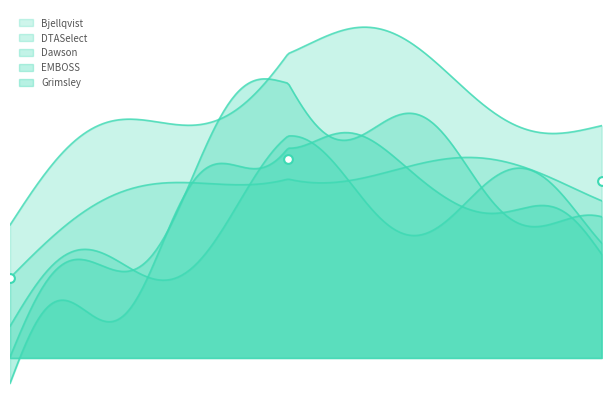

Is the value of Grimsley at 5.436 greater than the value of Bjellqvist at 5.219?

Yes